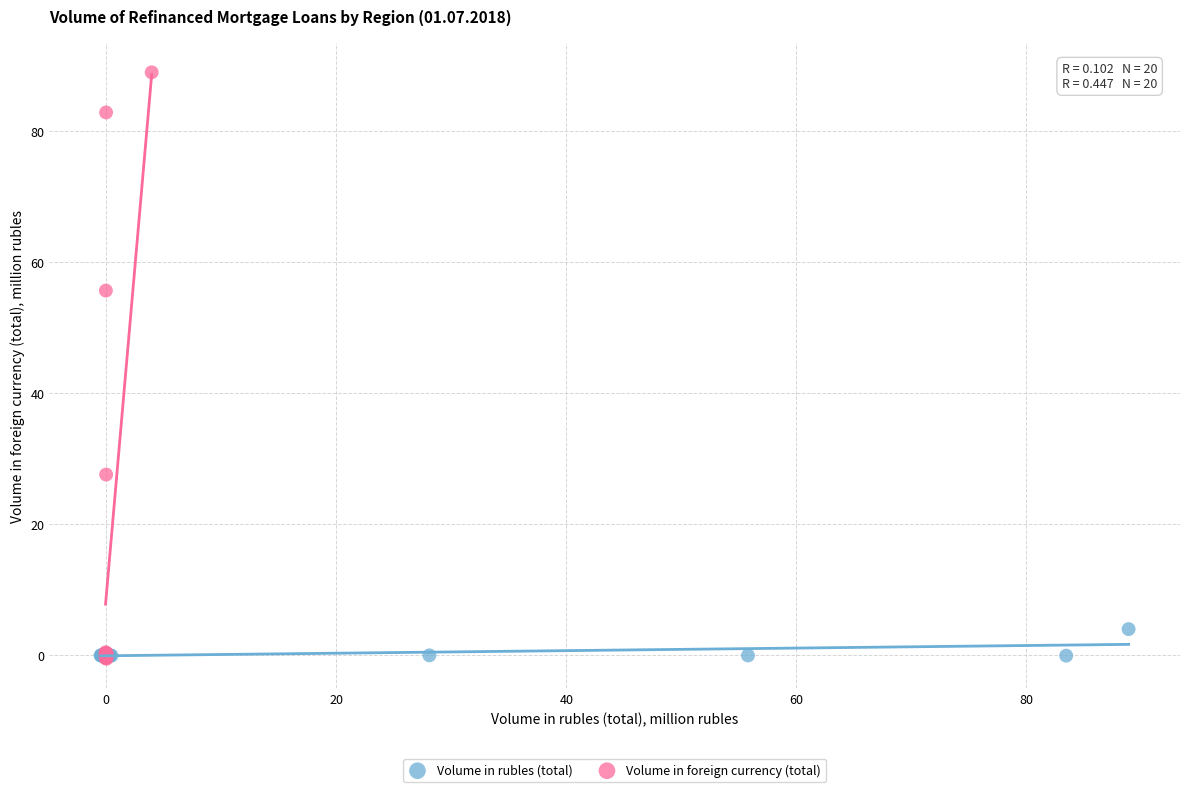

Which series contains the highest Y value?

Volume in foreign currency (total)